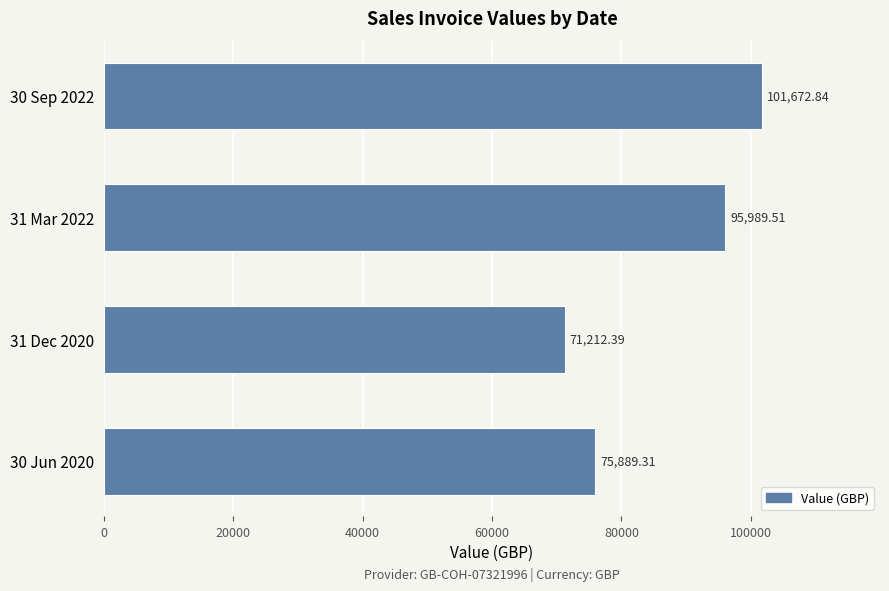

Rank the categories by value from highest to lowest.

30 Sep 2022, 31 Mar 2022, 30 Jun 2020, 31 Dec 2020